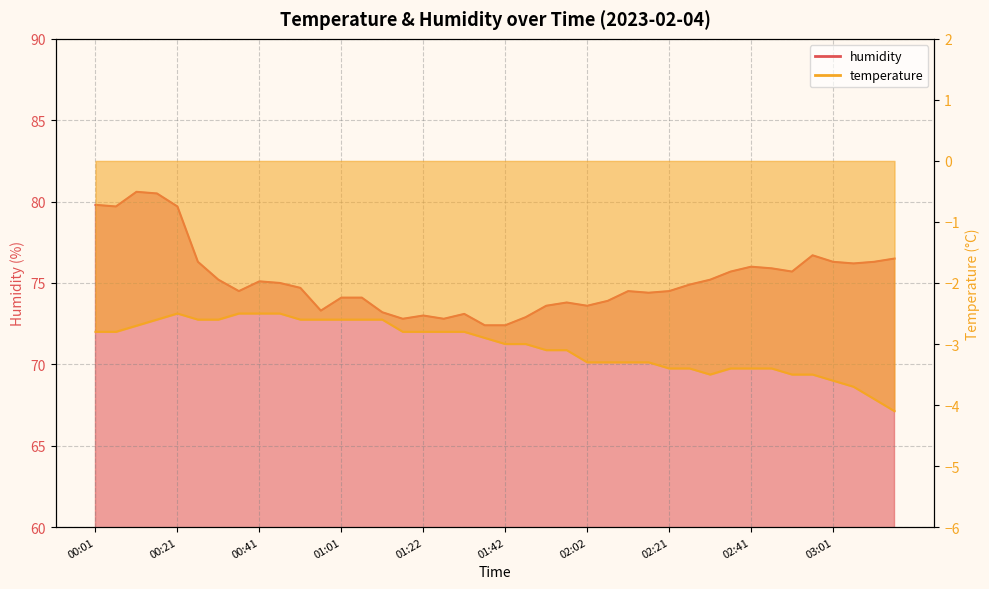

List the labels in order of humidity value, smallest first.

01:36, 01:42, 01:17, 01:26, 01:46, 01:22, 01:32, 01:11, 00:56, 01:51, 02:02, 01:56, 02:06, 01:01, 01:07, 02:16, 00:36, 02:12, 02:21, 00:51, 02:26, 00:47, 00:41, 00:31, 02:31, 02:36, 02:51, 02:46, 02:41, 03:06, 00:27, 03:01, 03:11, 03:16, 02:56, 00:06, 00:21, 00:01, 00:16, 00:11